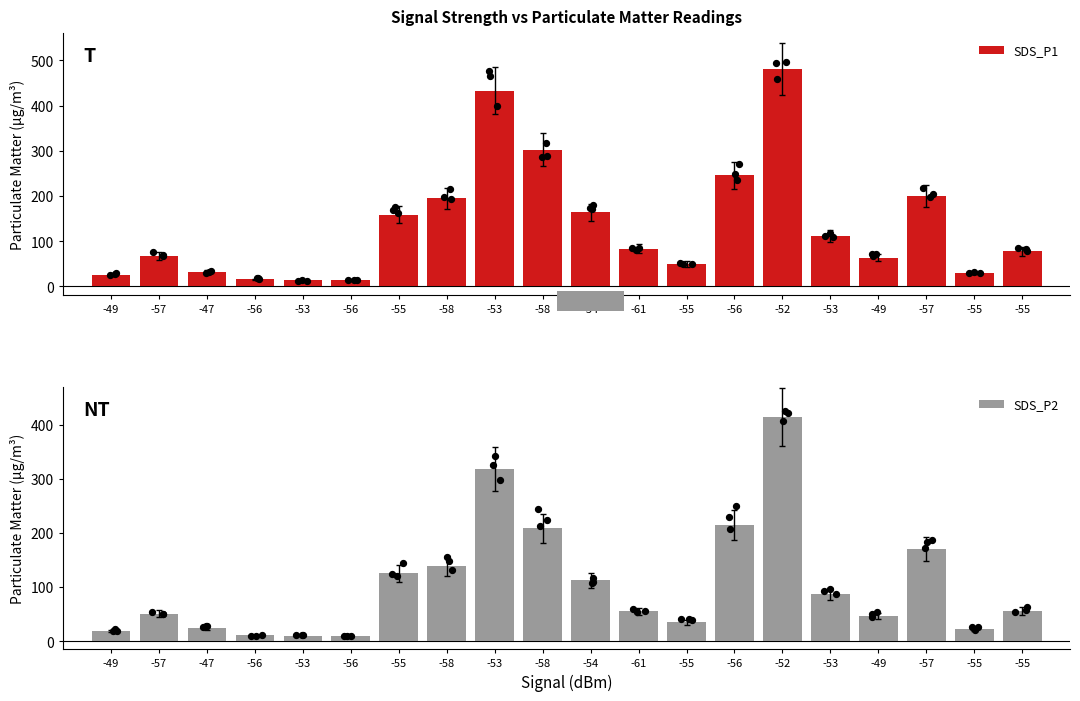

Is the value of SDS_P1 at -54 greater than the value of SDS_P2 at -49?

Yes